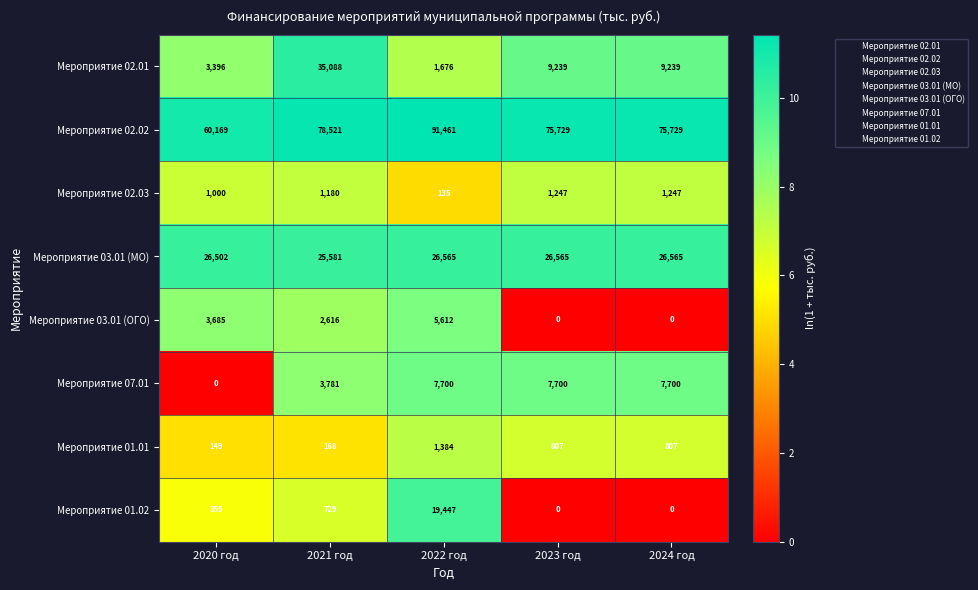

What is the highest value of the Мероприятие 07.01 series?

7700